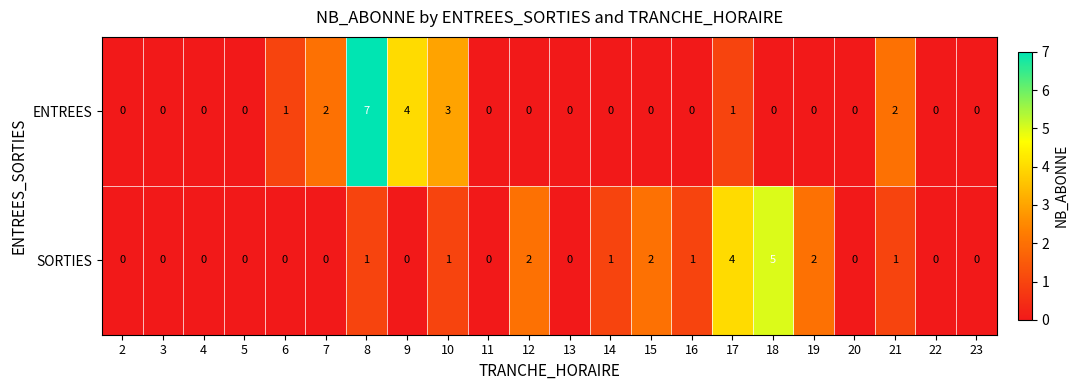

At which category is the sum across all series the highest?

8